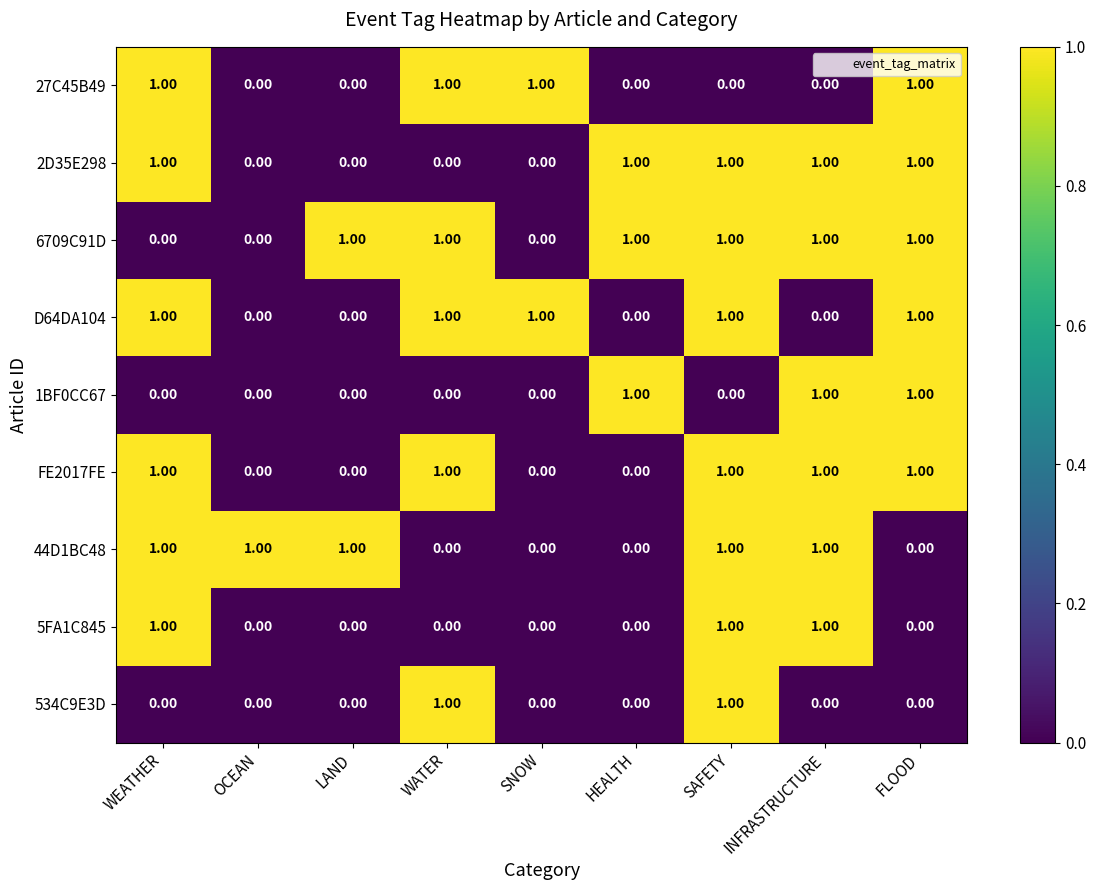

What is the total value across all series at LAND?

2